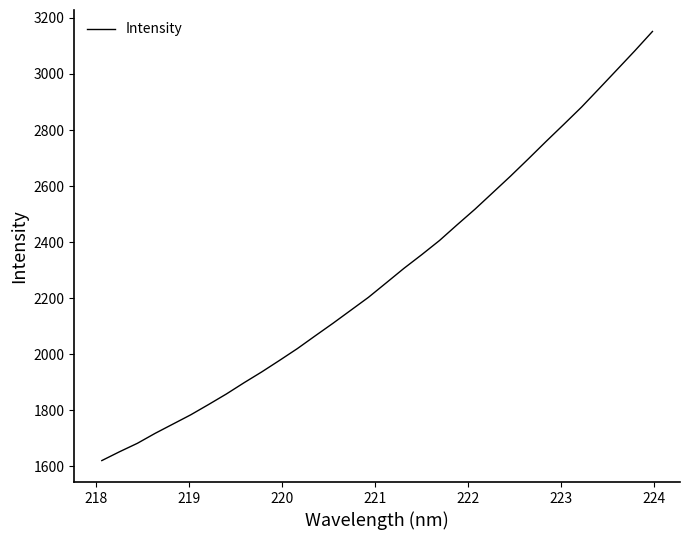

What is the difference between the maximum and minimum values?

1530.6